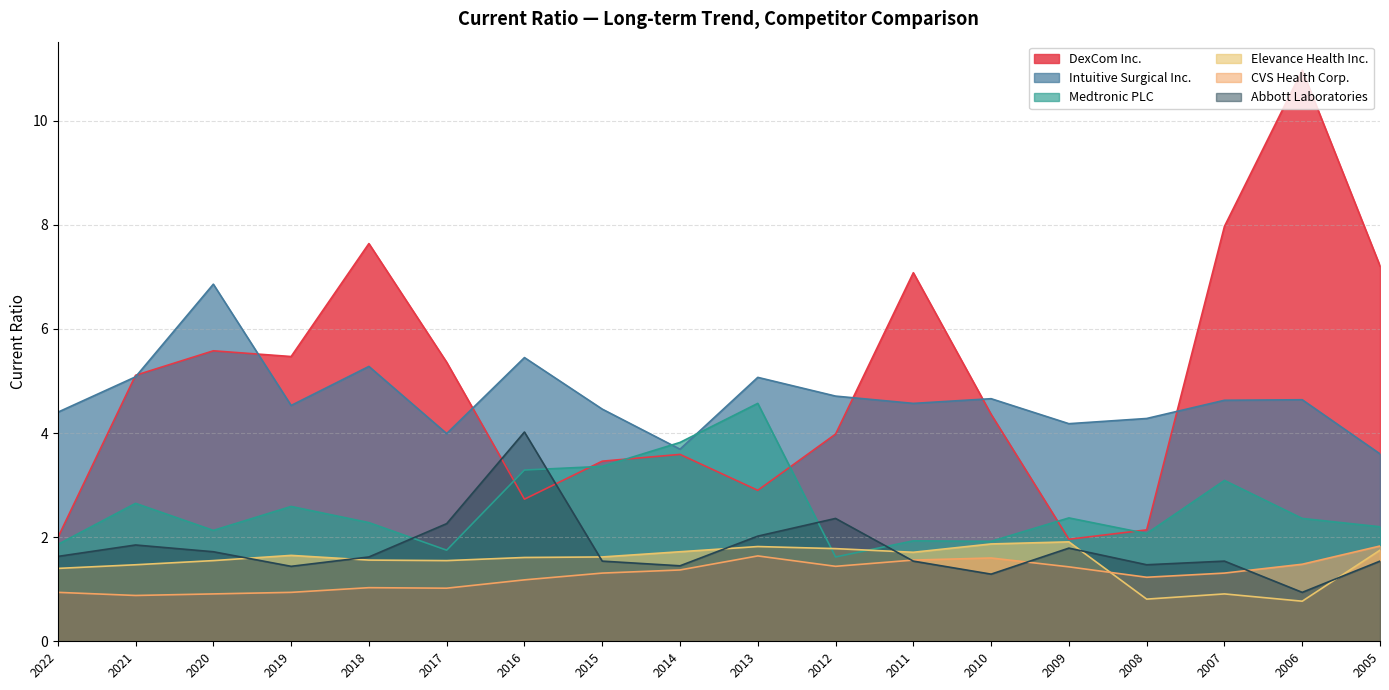

True or false: CVS Health Corp. has more than 2 interior local peaks.

True